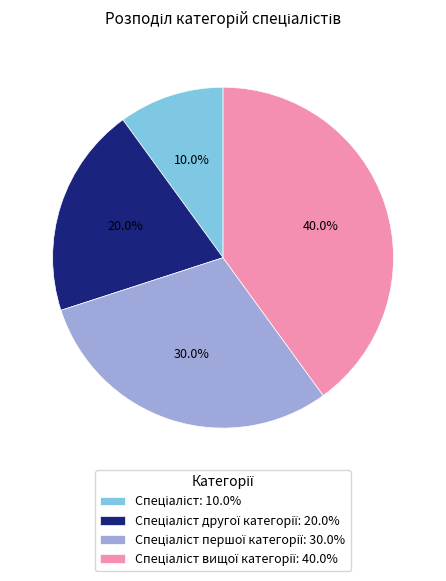

To the nearest percent, what is the average slice percentage?

25%